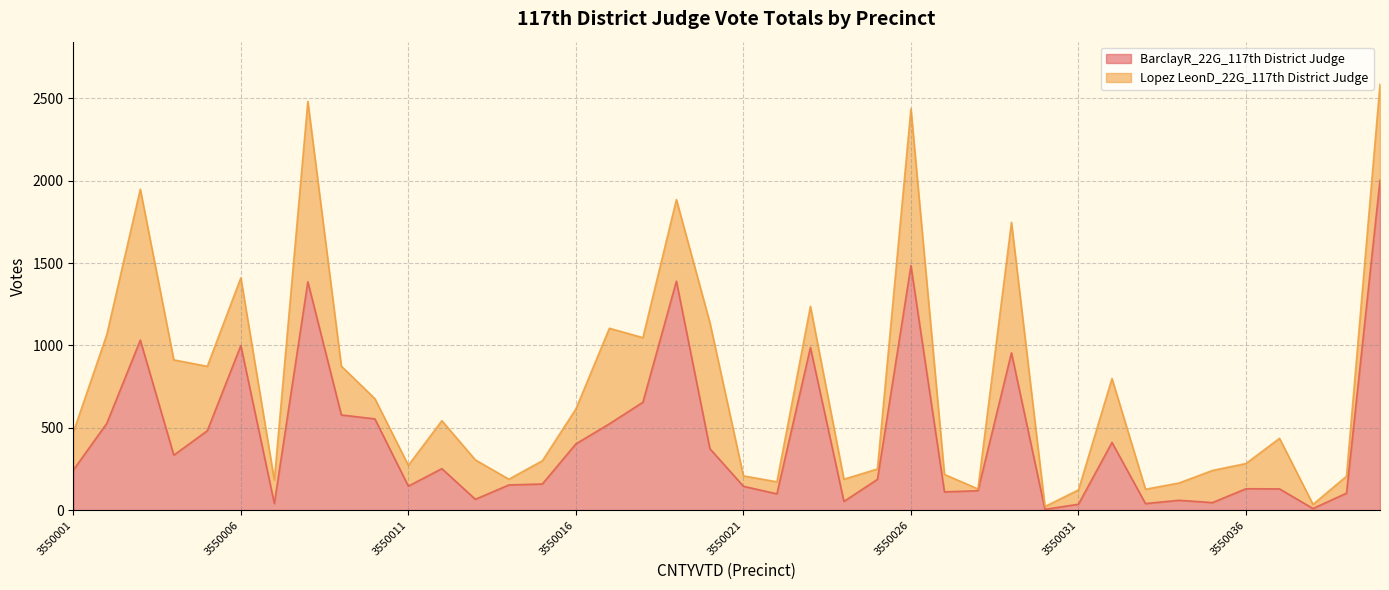

What is the smallest value displayed?

5